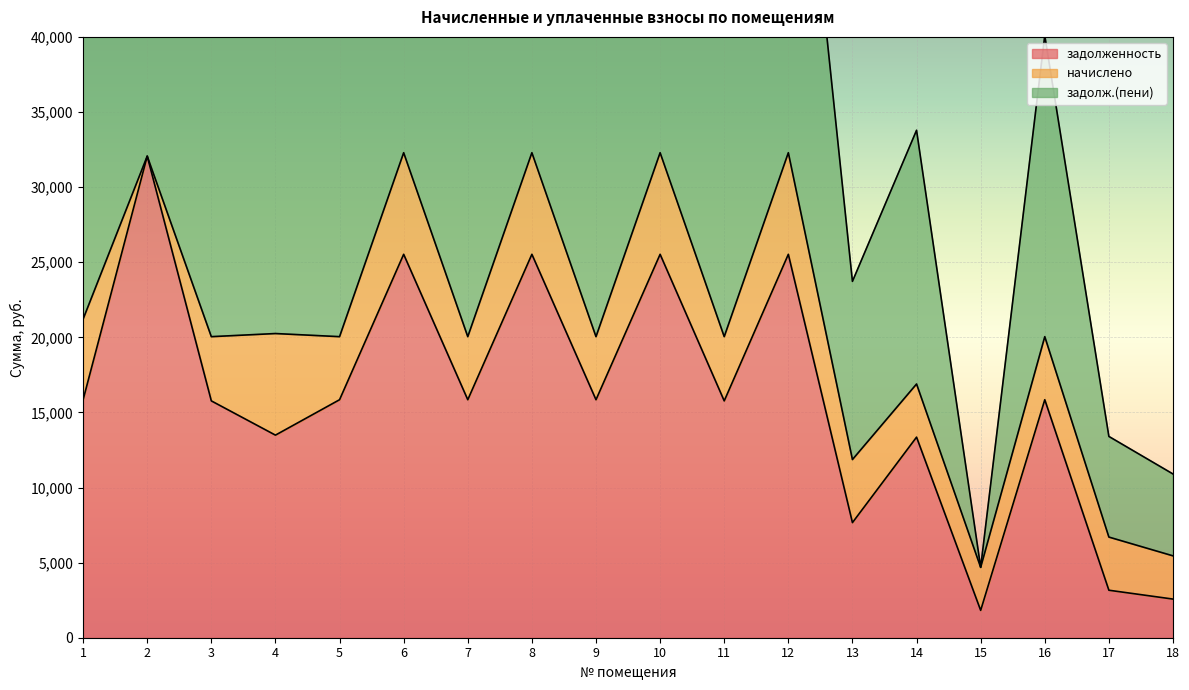

In задолженность, how many points are higher than both neighbors (excluding endpoints)?

7